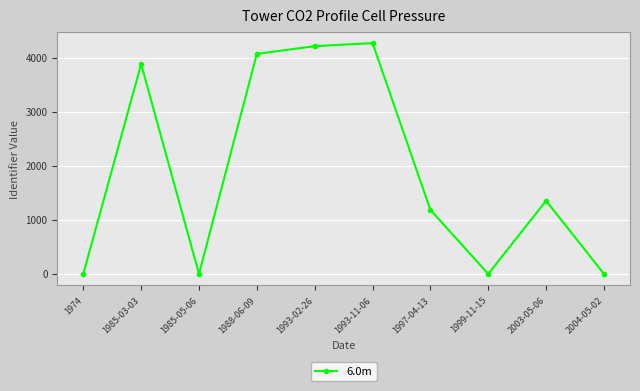

Where is the data nearest to the value 2134?

2003-05-06